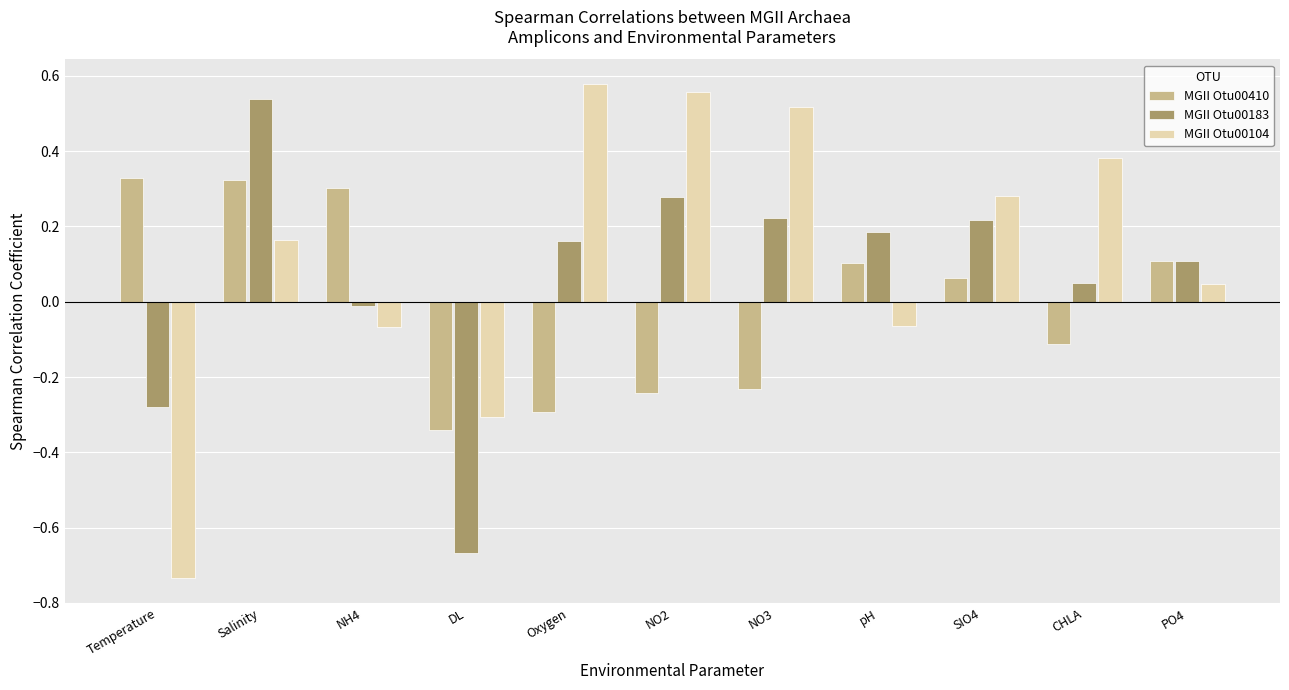

At which label does MGII Otu00104 reach its minimum?

Temperature